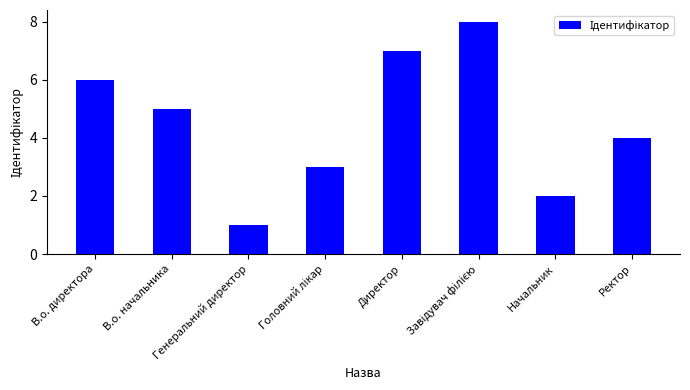

What is the difference between the maximum and minimum values?

7